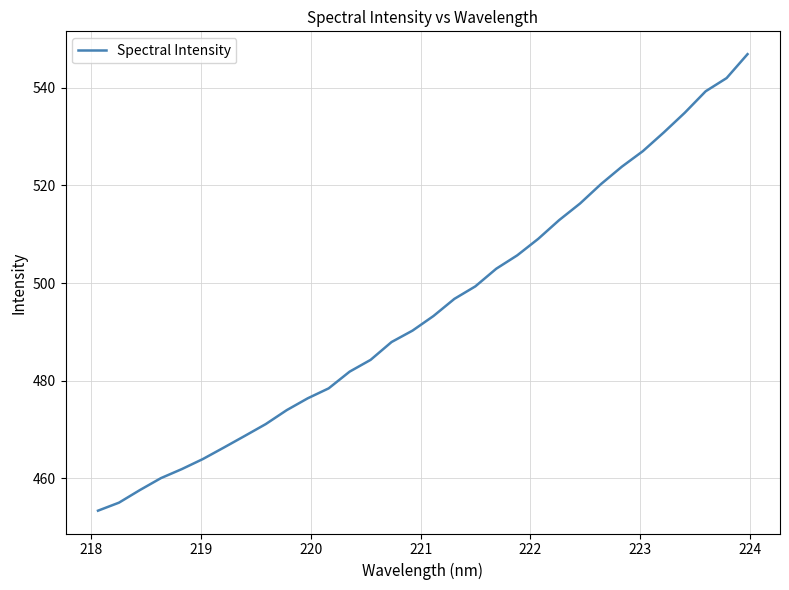

Is this an area chart (filled region under the line)?

No